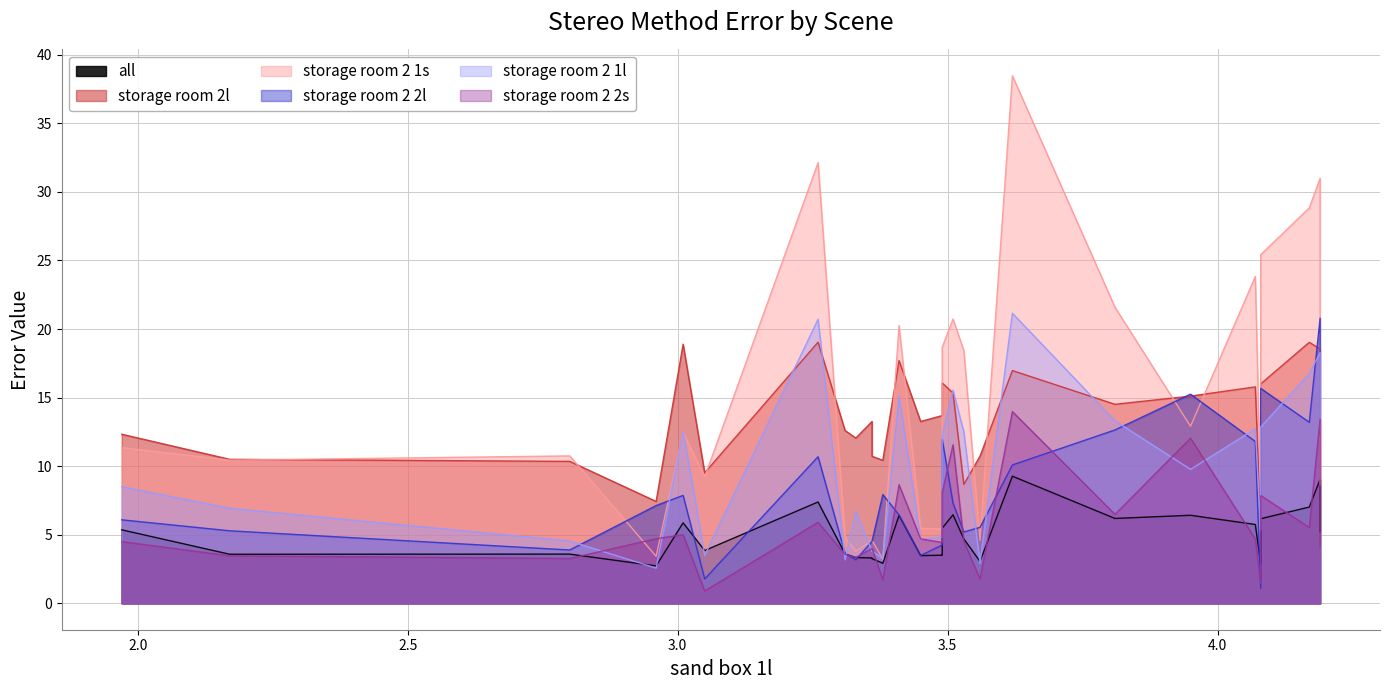

Does the chart display data point markers on the line(s)?

No